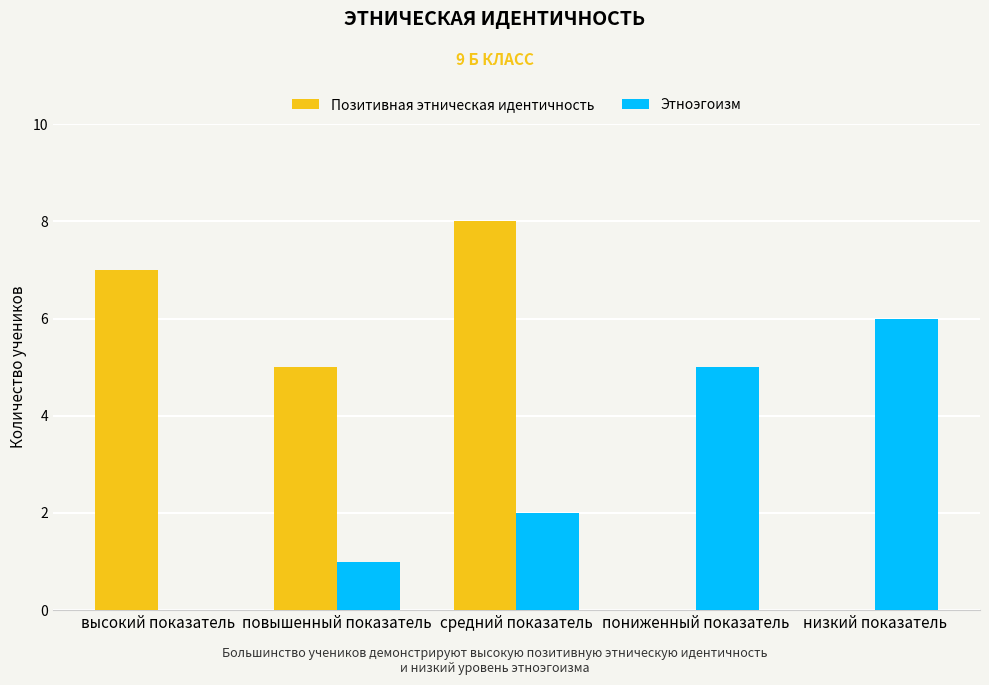

Where does the Позитивная этническая идентичность series first go above 5?

высокий показатель